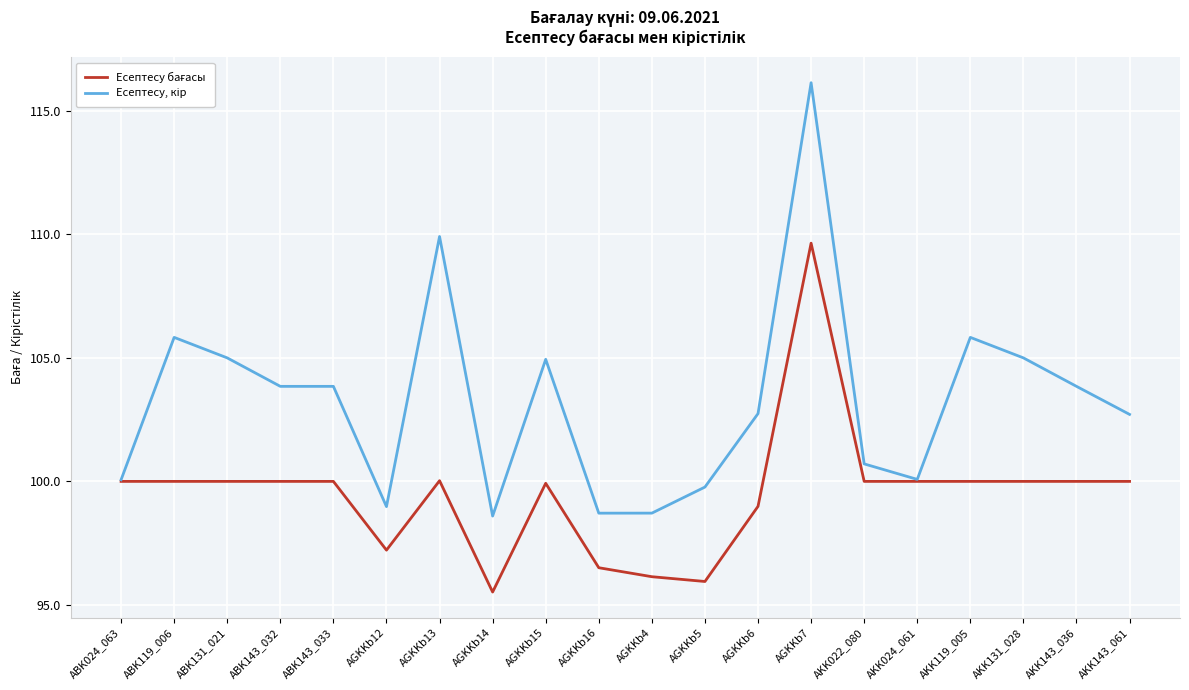

What is the total value across all series at AGKKb4?

194.9